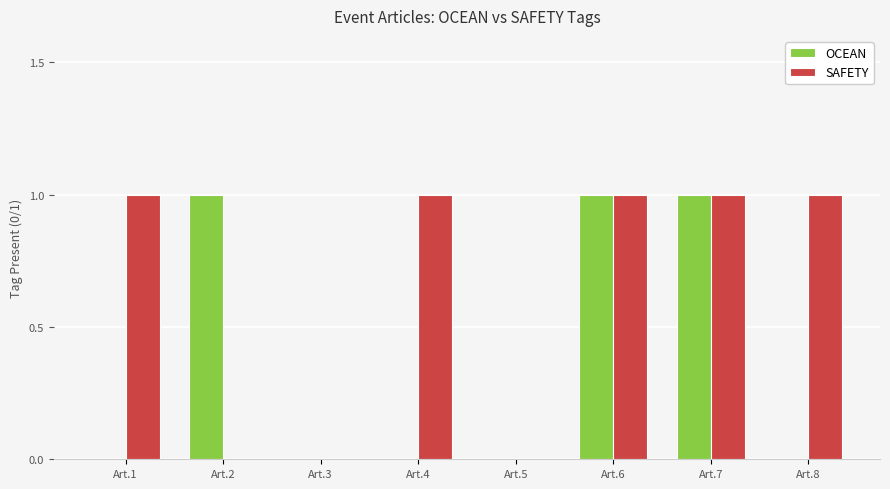

What is the total value across all series at Art.6?

2